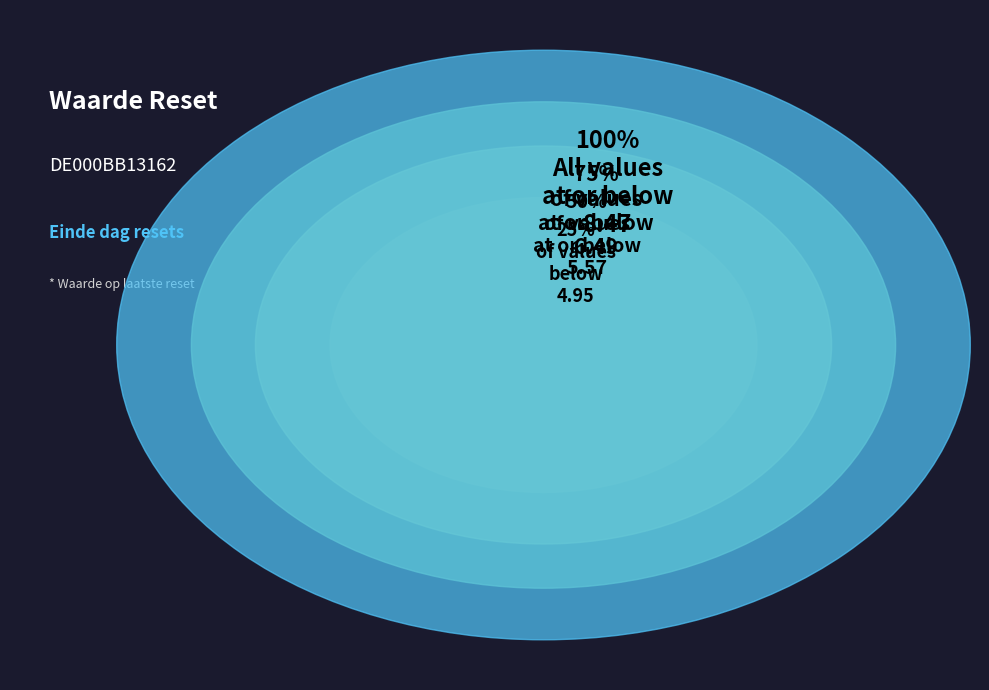

Is there a majority slice in this chart?

No